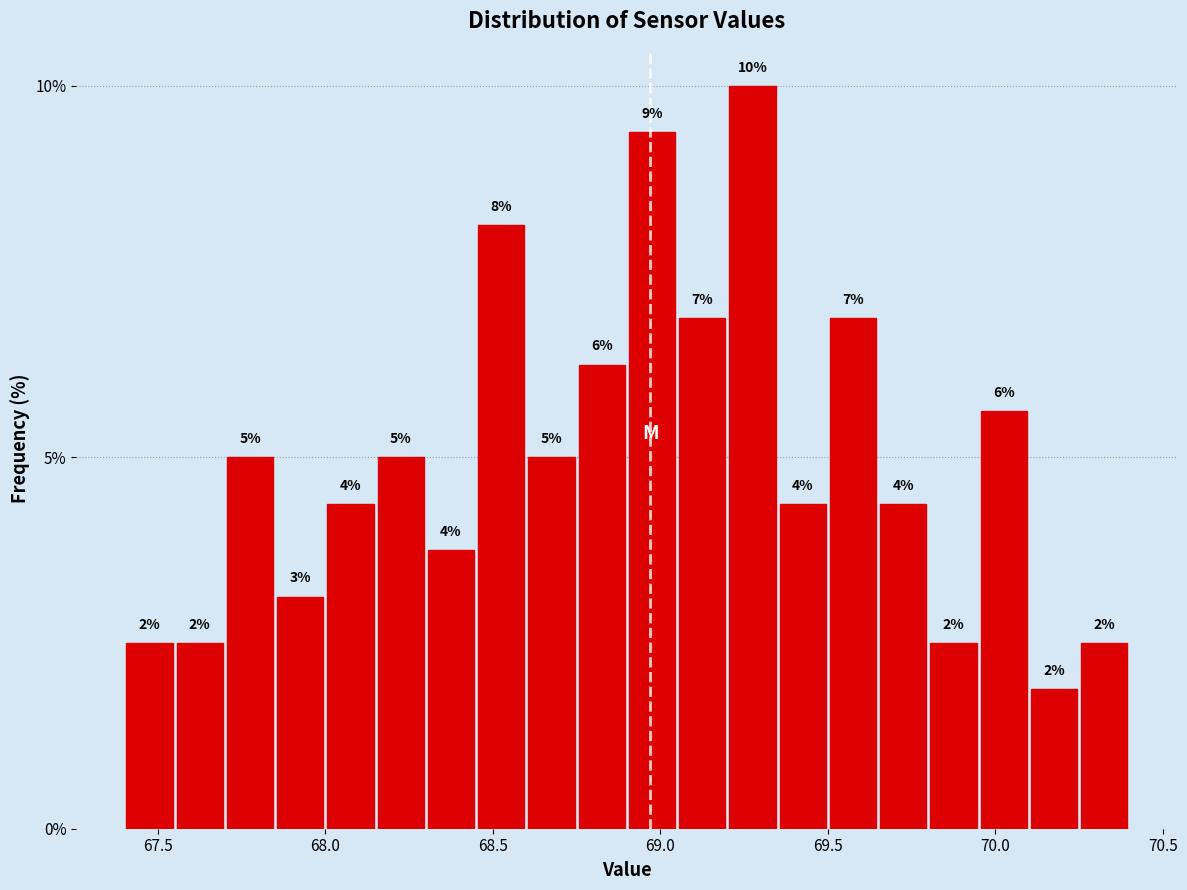

Read against the x-axis, roughly where is the centre of the tallest bar?

69.30